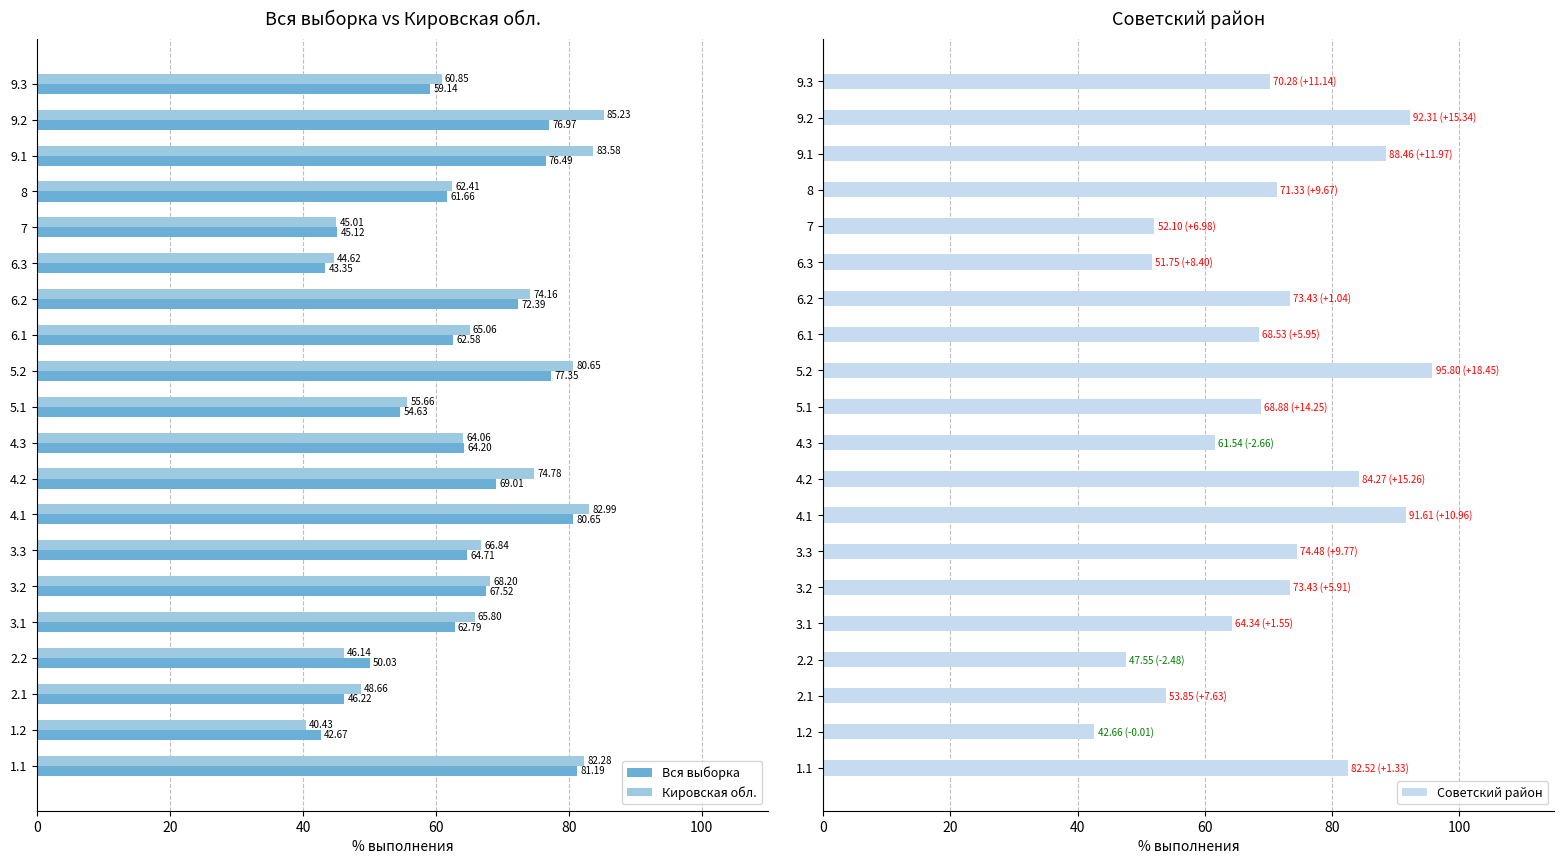

How many groups of bars are there?

20